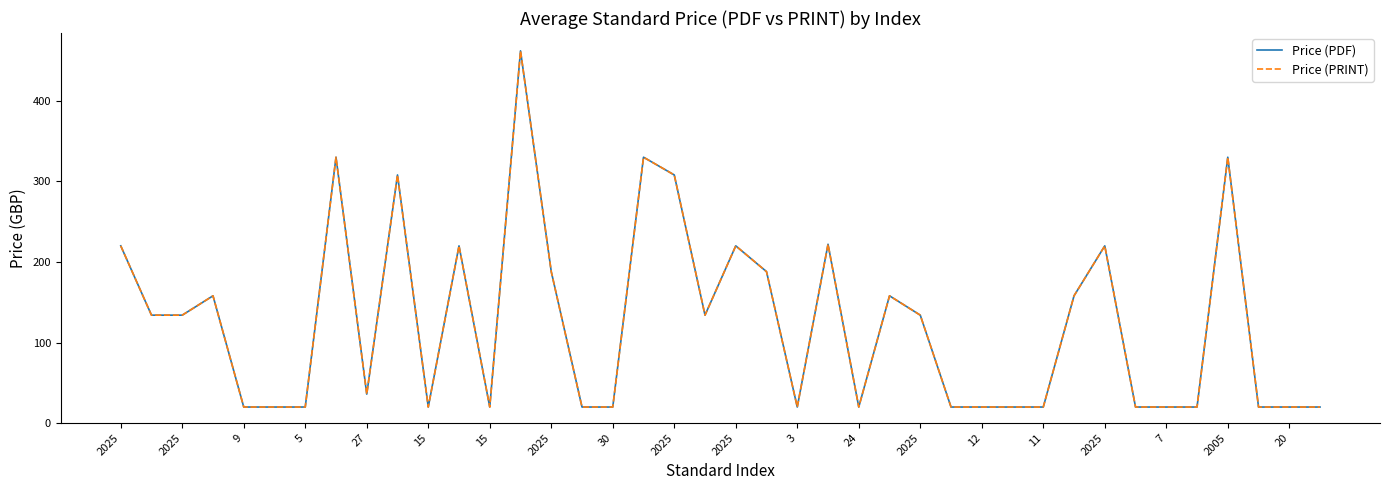

Does the chart display data point markers on the line(s)?

No